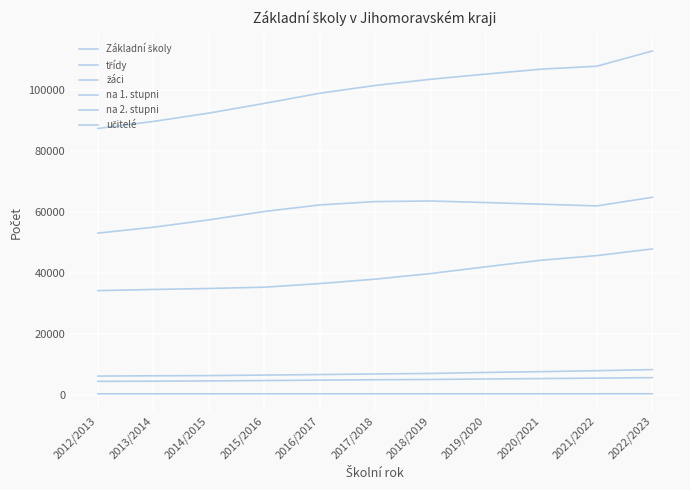

How many lines are shown in the chart?

6